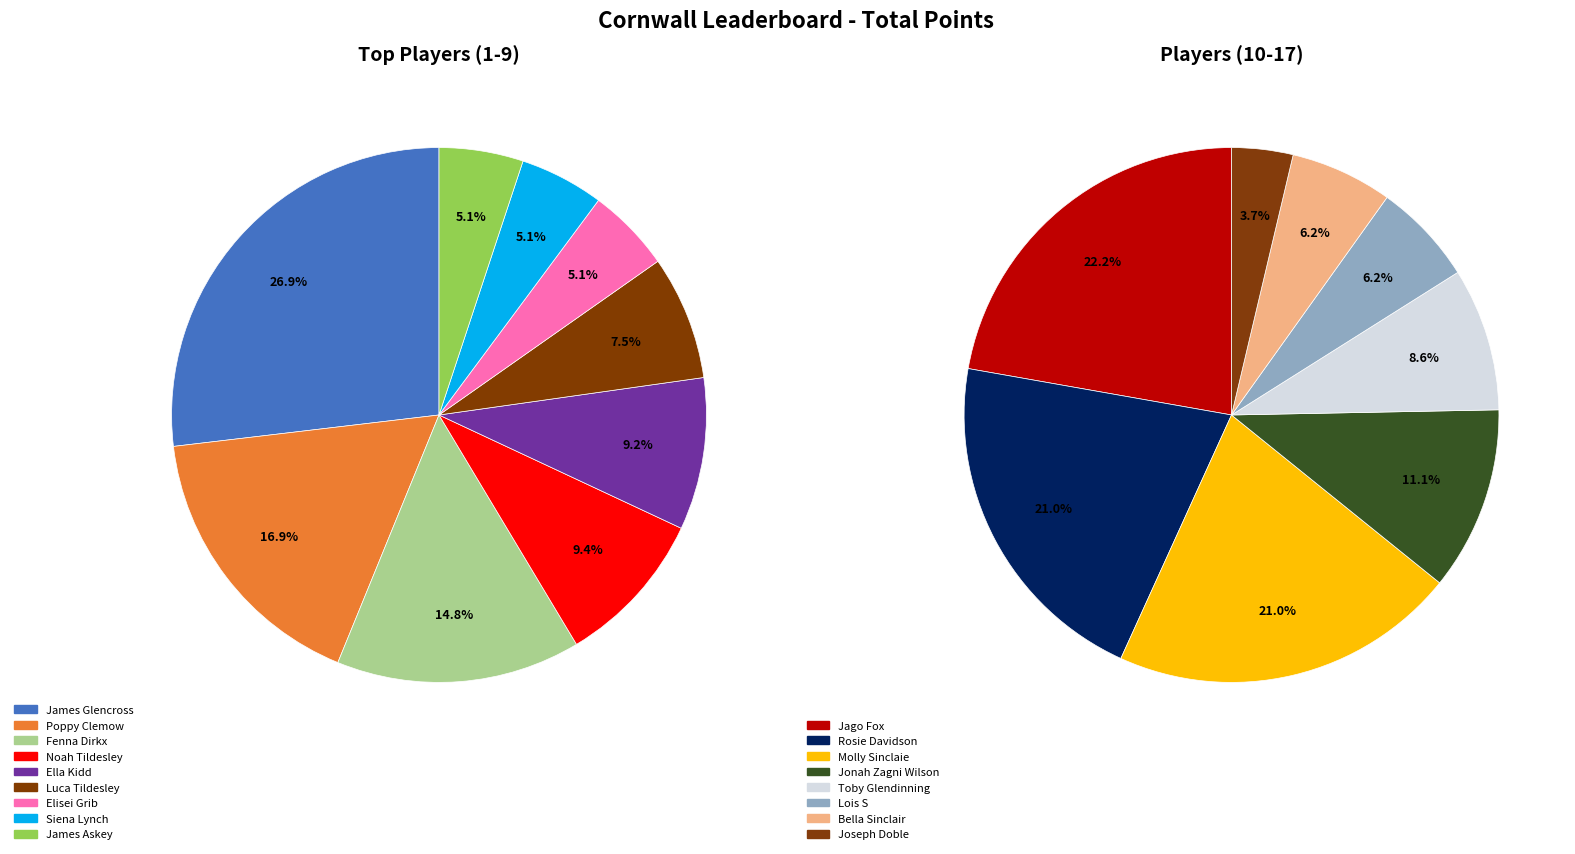

Is there a majority slice in this chart?

No